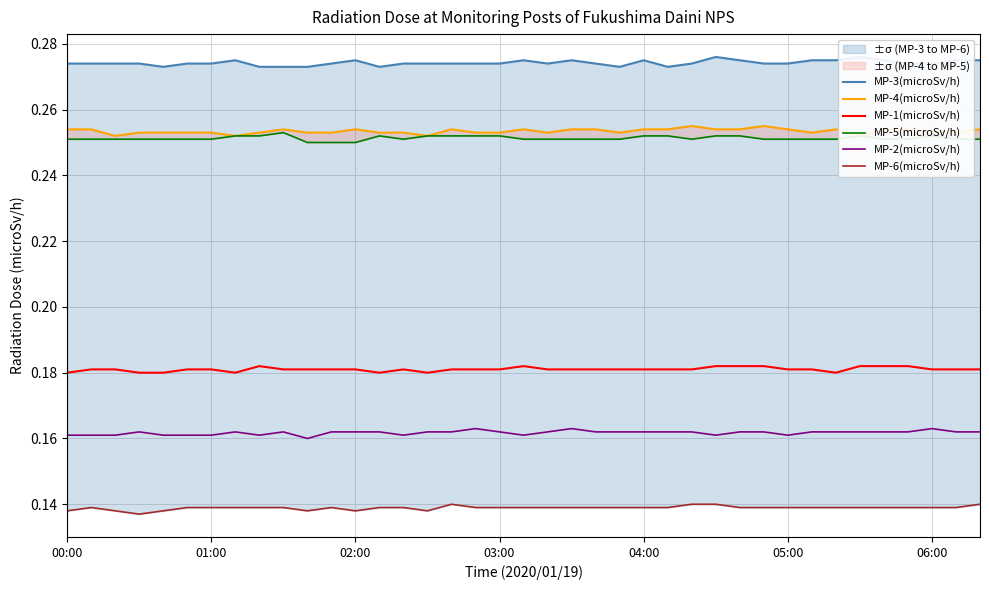

What is the approximate value of MP-3(microSv/h) at 15?

0.3